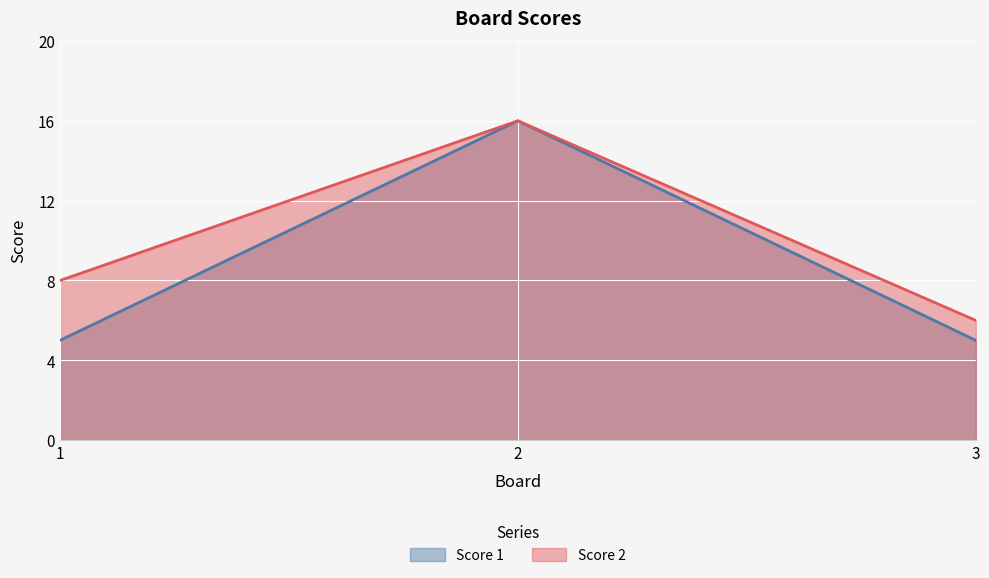

What is the average value of the Score 2 series?

10